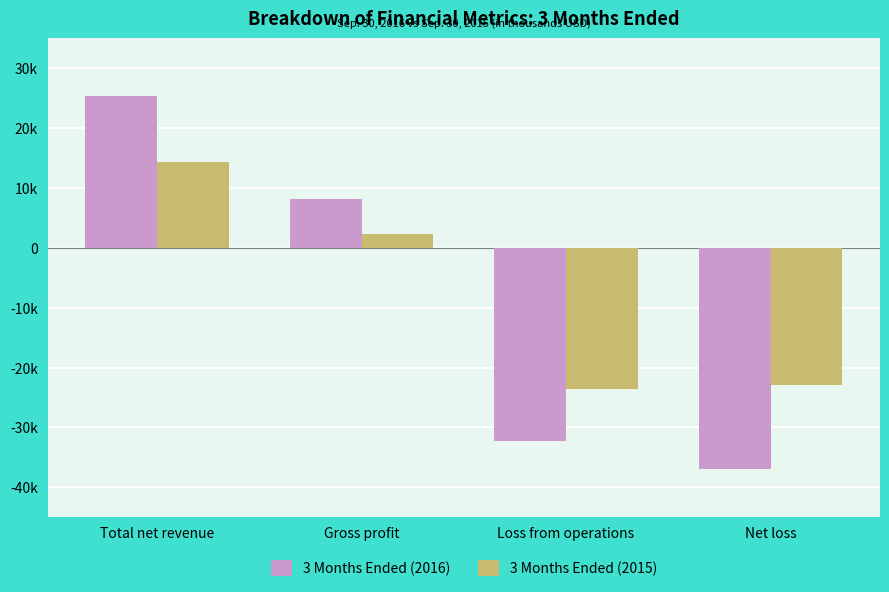

What are all the series names shown in the legend?

3 Months Ended (2016), 3 Months Ended (2015)